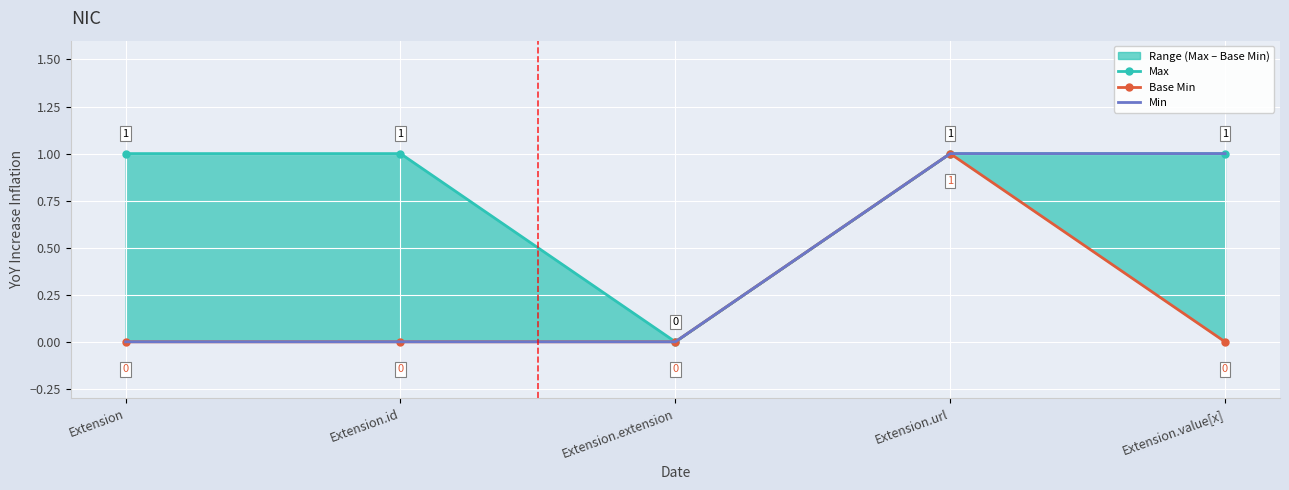

At which label is Min closest to 0?

Extension